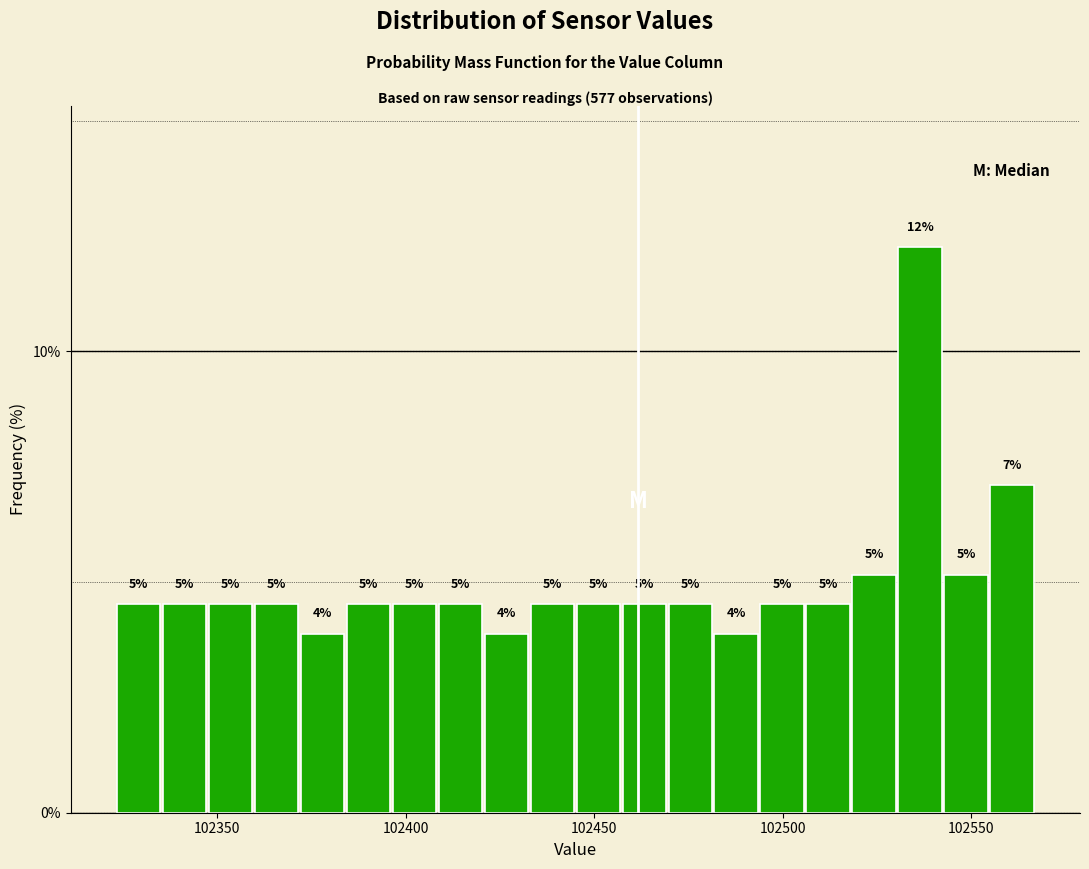

Around what value on the x-axis is the tallest bar? Give the approximate position of its centre, as read against the axis.

102535